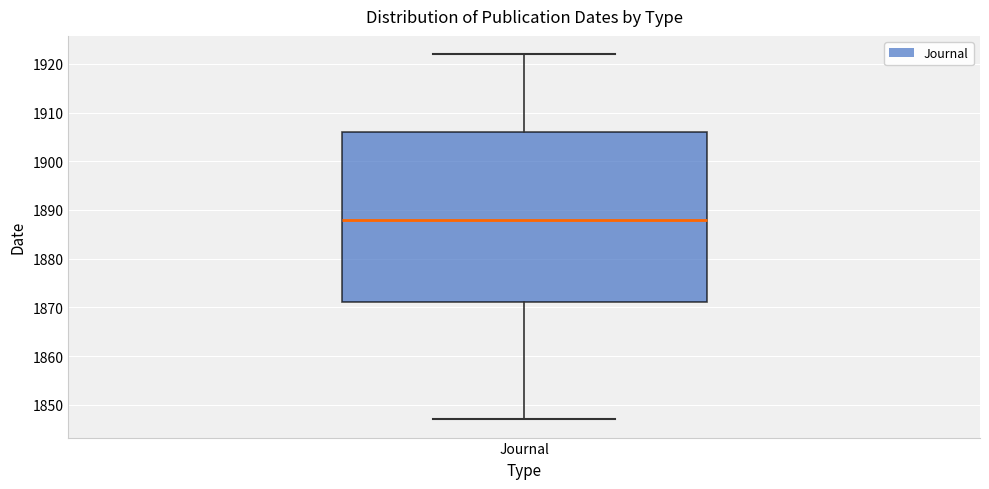

Read this box plot against the y-axis: the position of the median line, the range covered by the box, and the ends of both whiskers. The values are not printed on the chart, so give them approximately, as read against the axis.

median 1888, box 1871 to 1906, whiskers 1847 to 1922